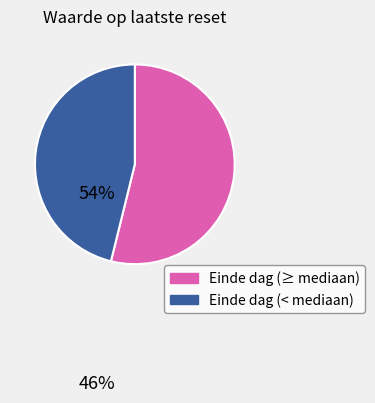

True or false: Einde dag (< mediaan) accounts for 46% of the total.

True